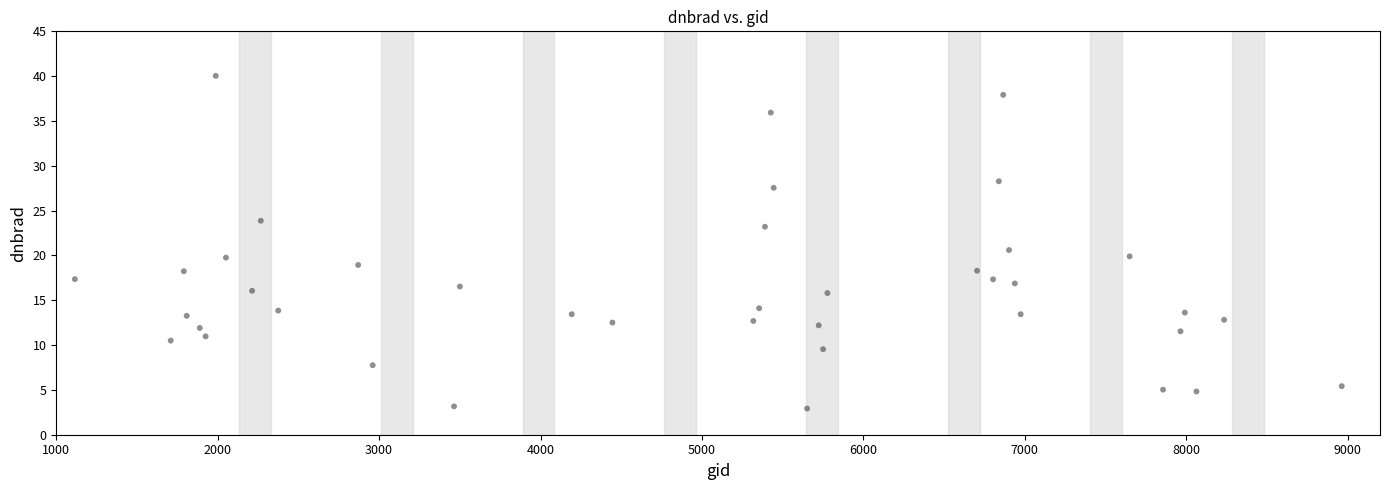

What is the range of X values (max minus min)?

7848.0